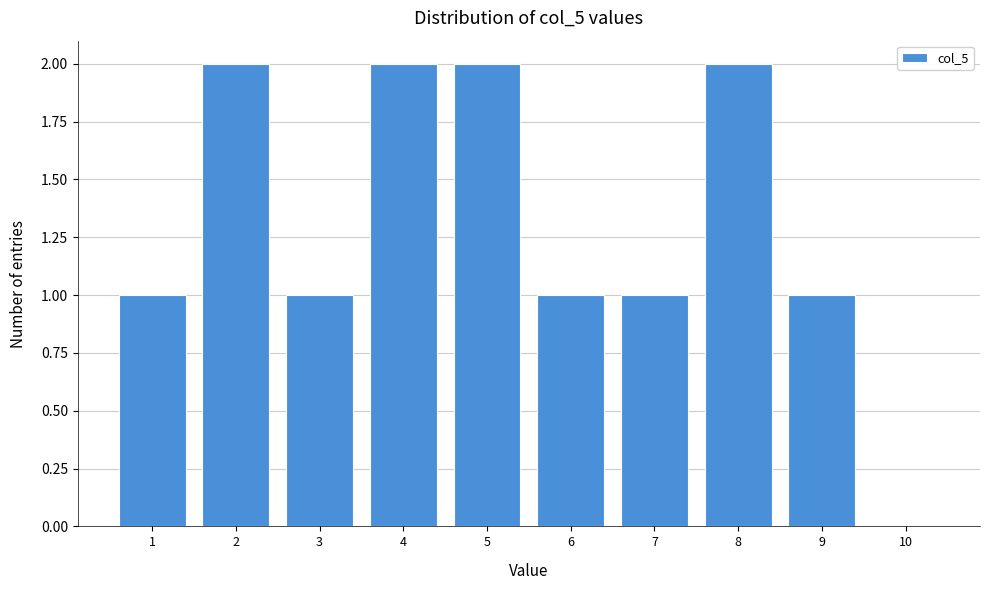

Reading left to right, what are all the values shown in this chart?

1=1	2=2	3=1	4=2	5=2	6=1	7=1	8=2	9=1	10=0